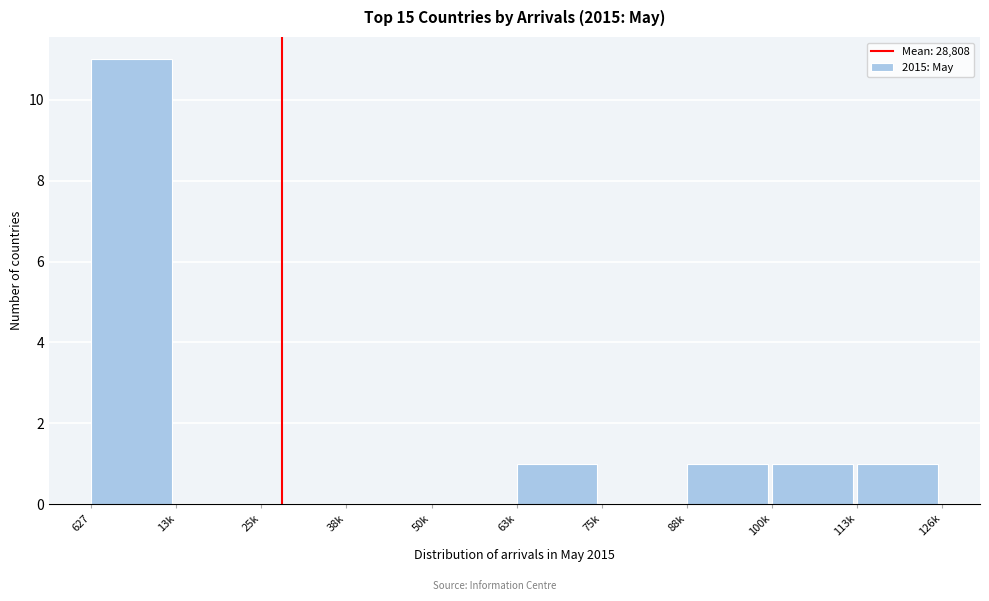

Reading left to right, transcribe all the data shown in this chart.

627=11	13k=0	25k=0	38k=0	50k=0	63k=1	75k=0	88k=1	100k=1	113k=1